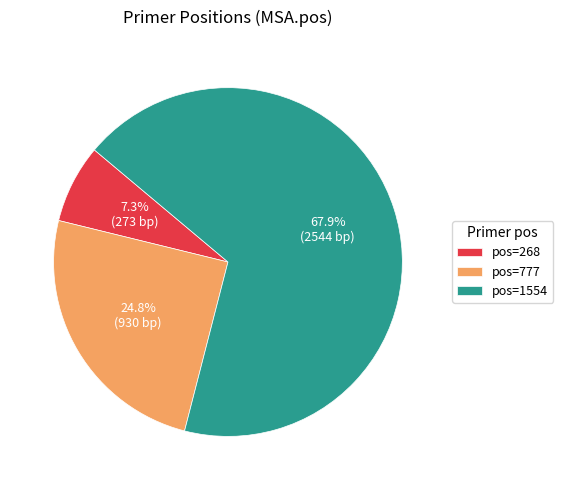

Which has a higher value, pos=268 or pos=777?

pos=777